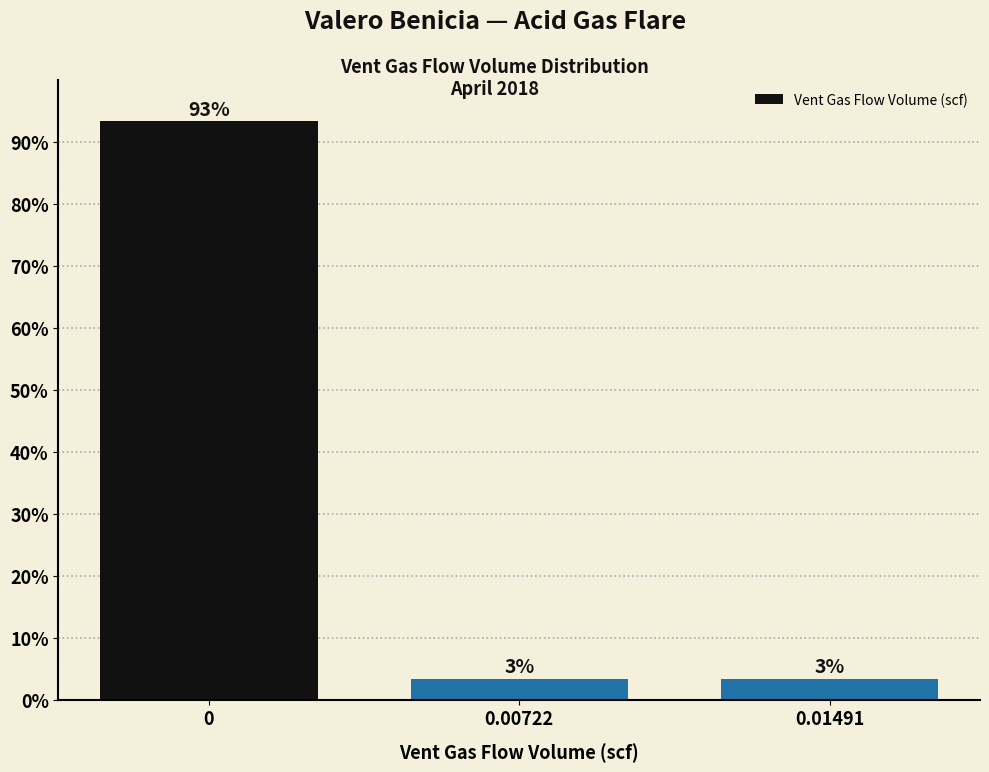

Does the chart contain any negative values?

No